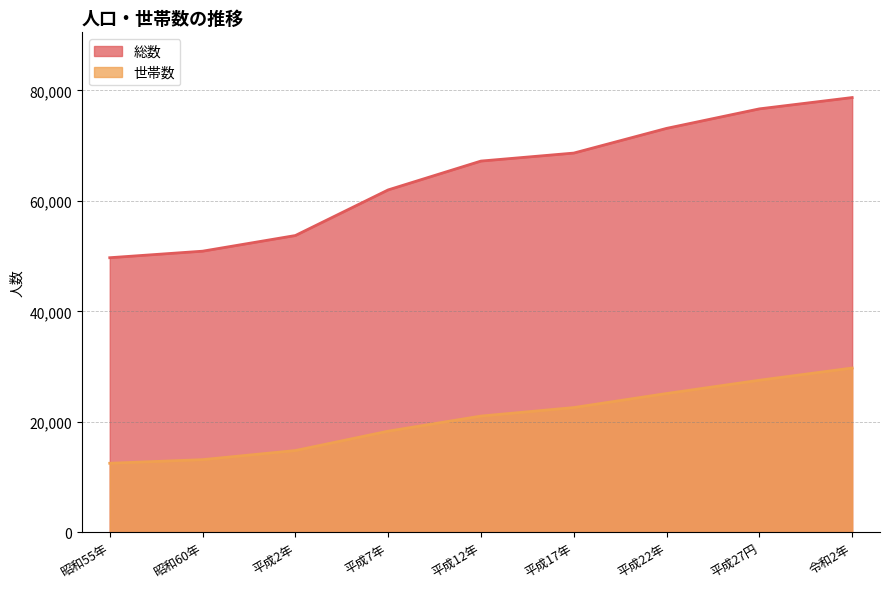

What is the difference between the highest and lowest values at 平成12年?

46177